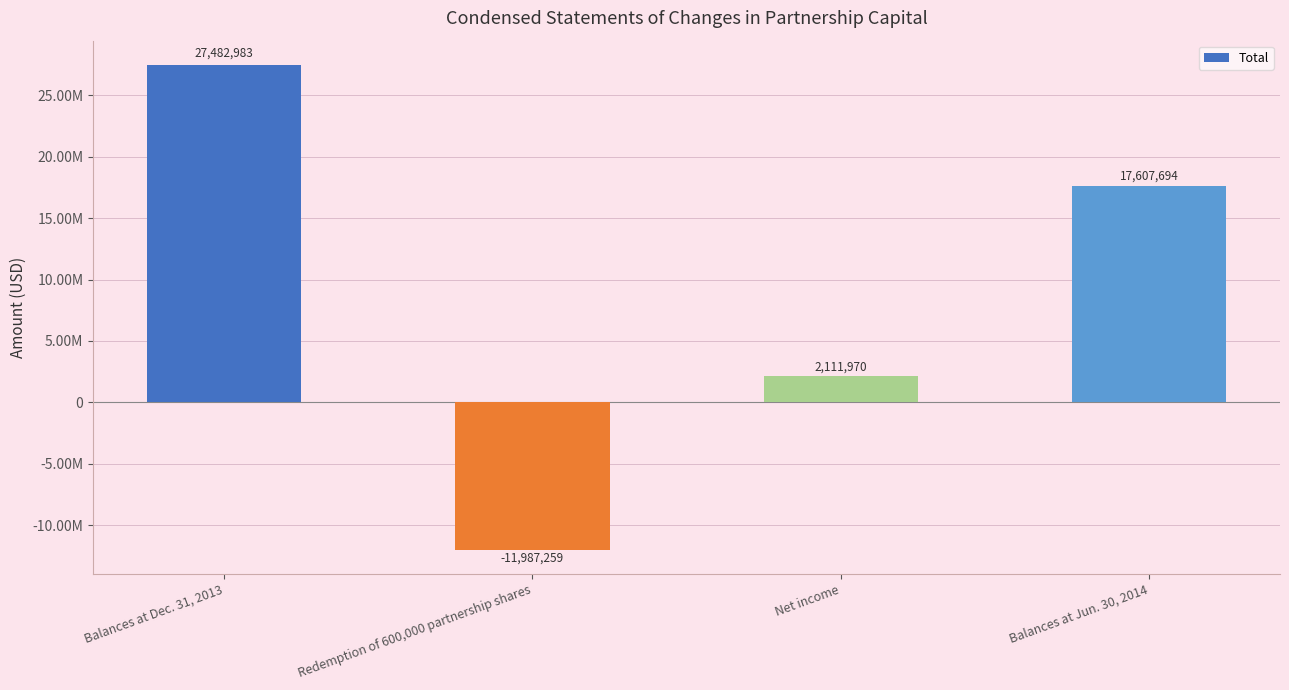

Does the chart contain any negative values?

Yes